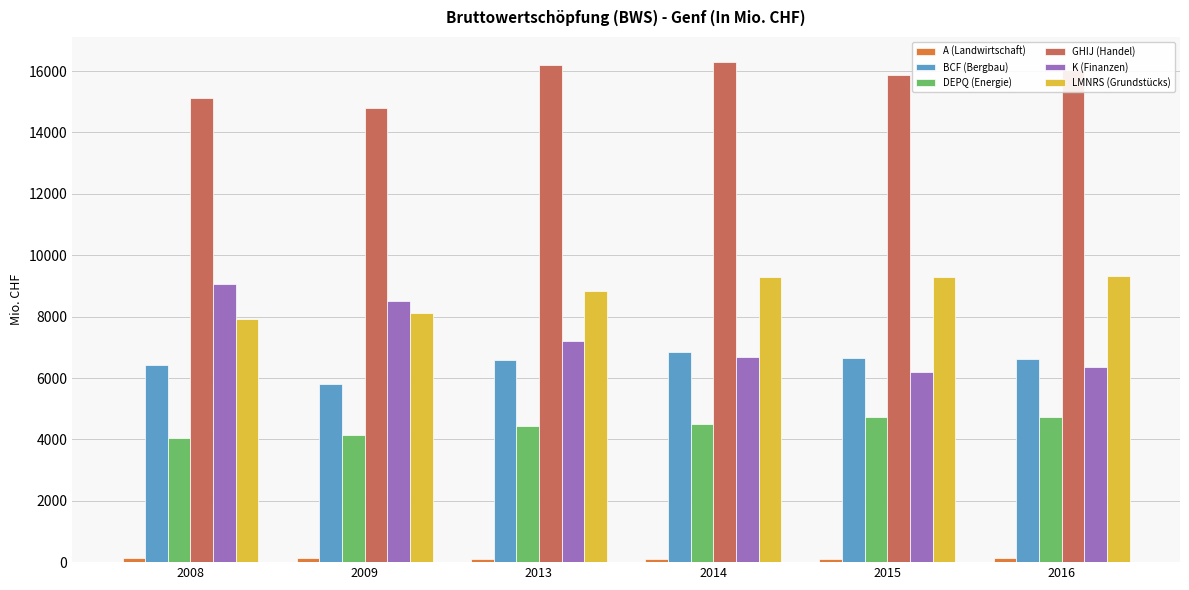

Is the value of K (Finanzen) at 2015 greater than the value of BCF (Bergbau) at 2015?

No